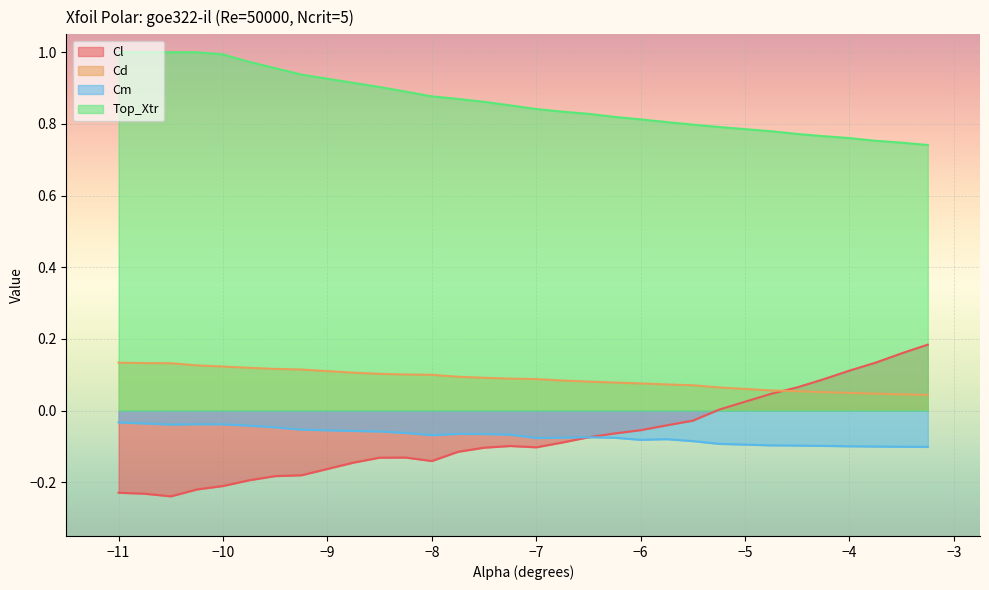

What is the sum of all Cl values?

-2.2